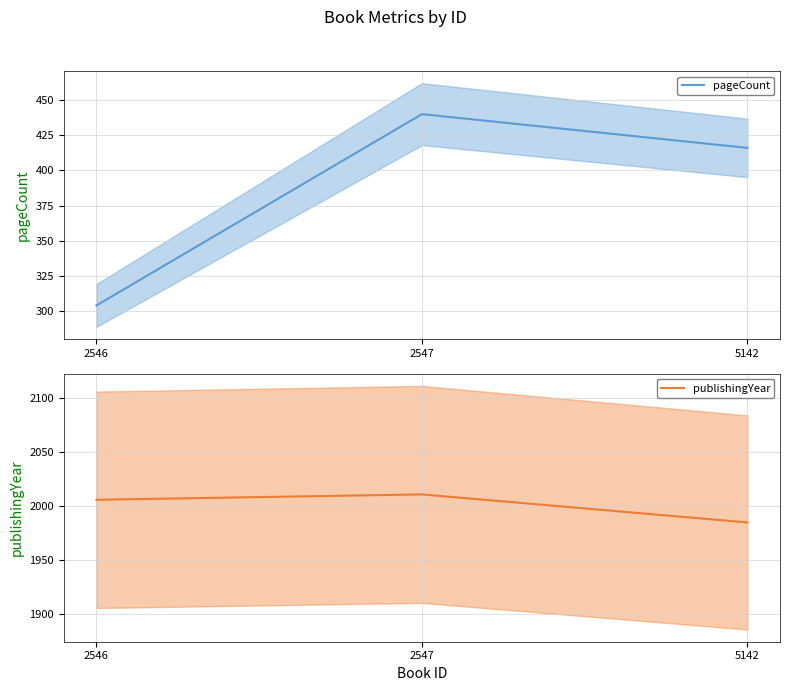

What is the maximum value for pageCount?

440